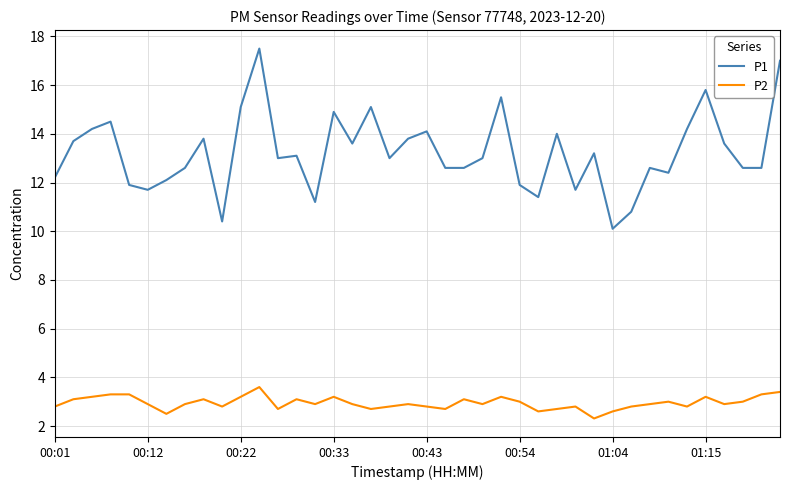

Rank the series by their average value, from lowest to highest.

P2, P1